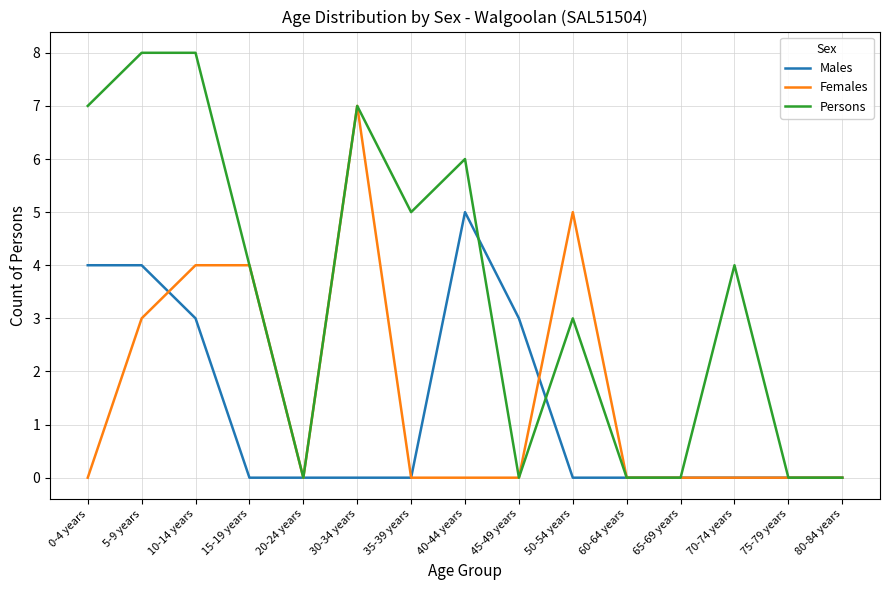

Is it true that Males equals 1 at 10-14 years?

False